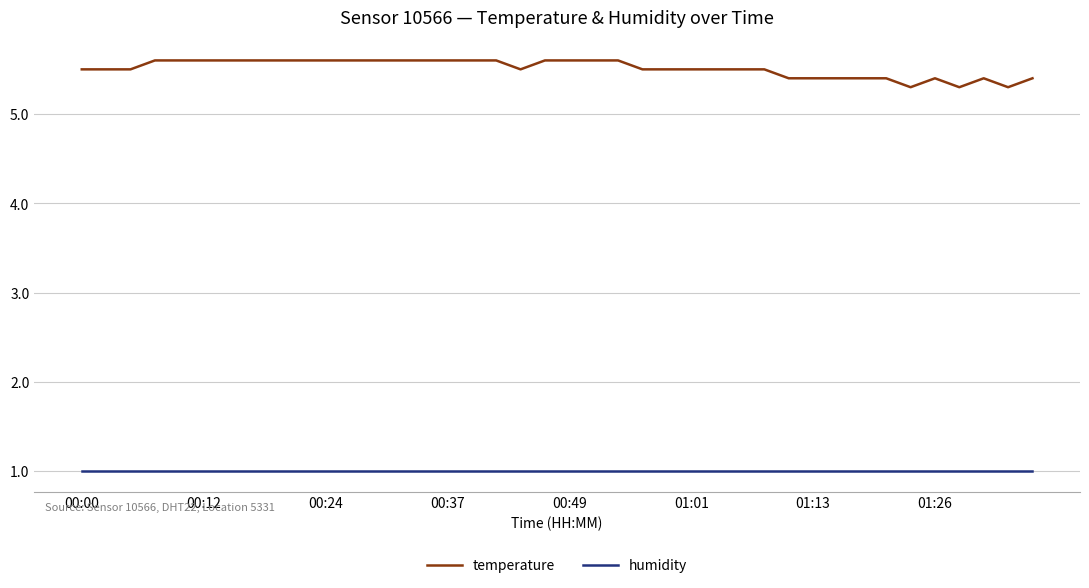

What is the sum of all temperature values?

220.5